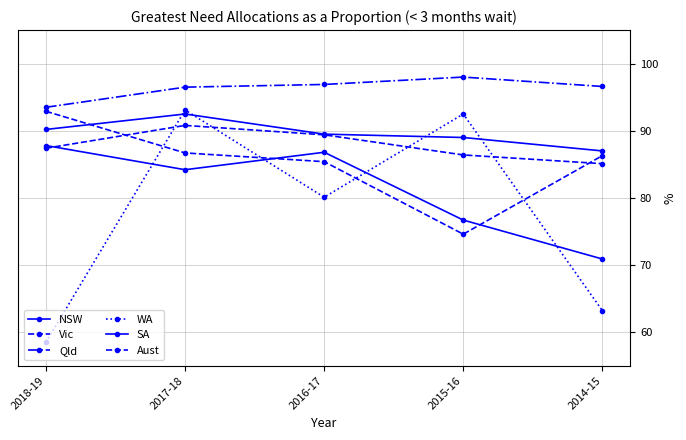

True or false: NSW and Qld cross at least once.

False